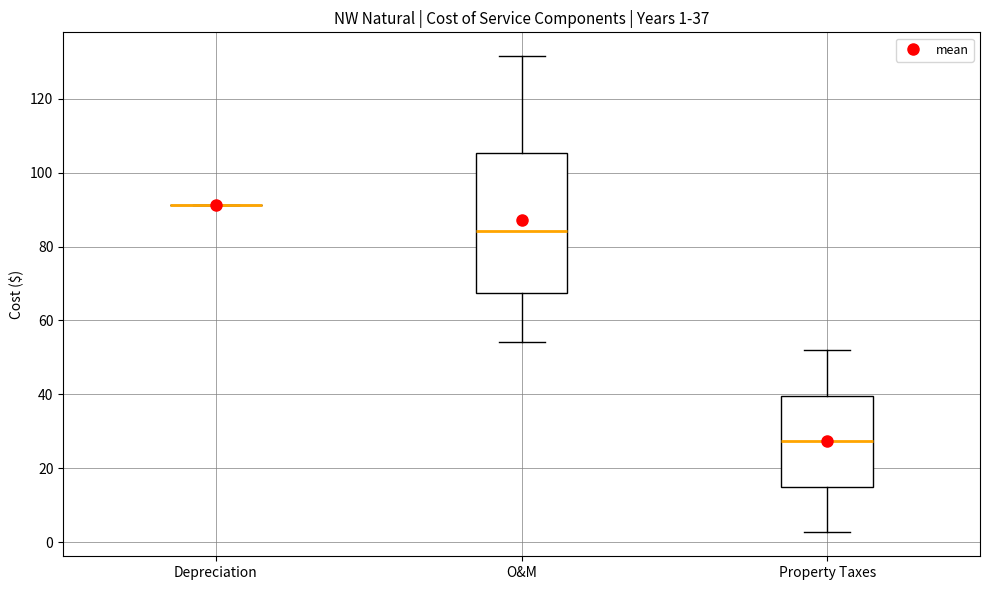

Which box is the tallest, from its lower edge to its upper edge?

O&M